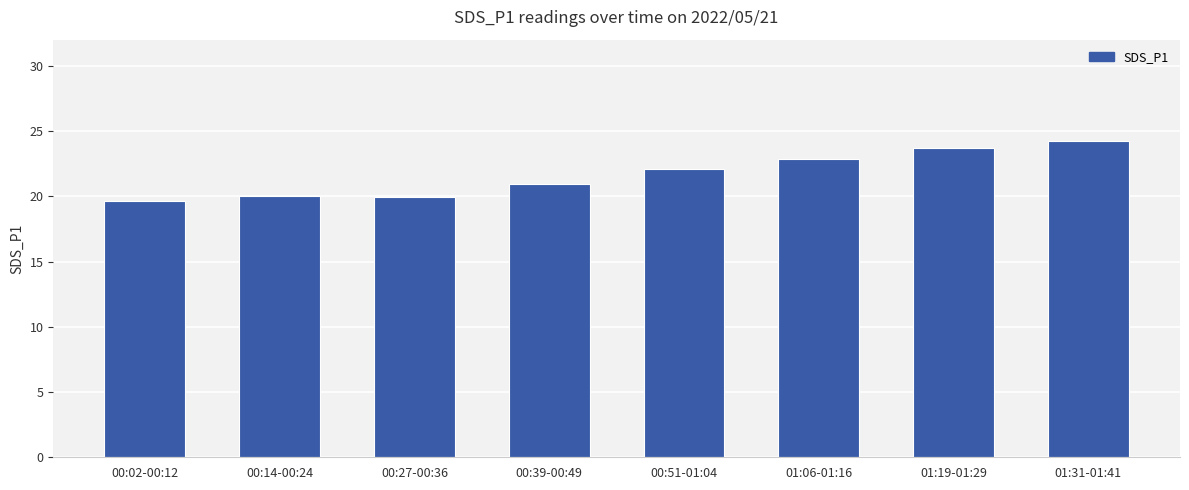

Reading left to right, what are all the values shown in this chart?

19.6	20.0	20.0	20.9	22.1	22.9	23.7	24.2